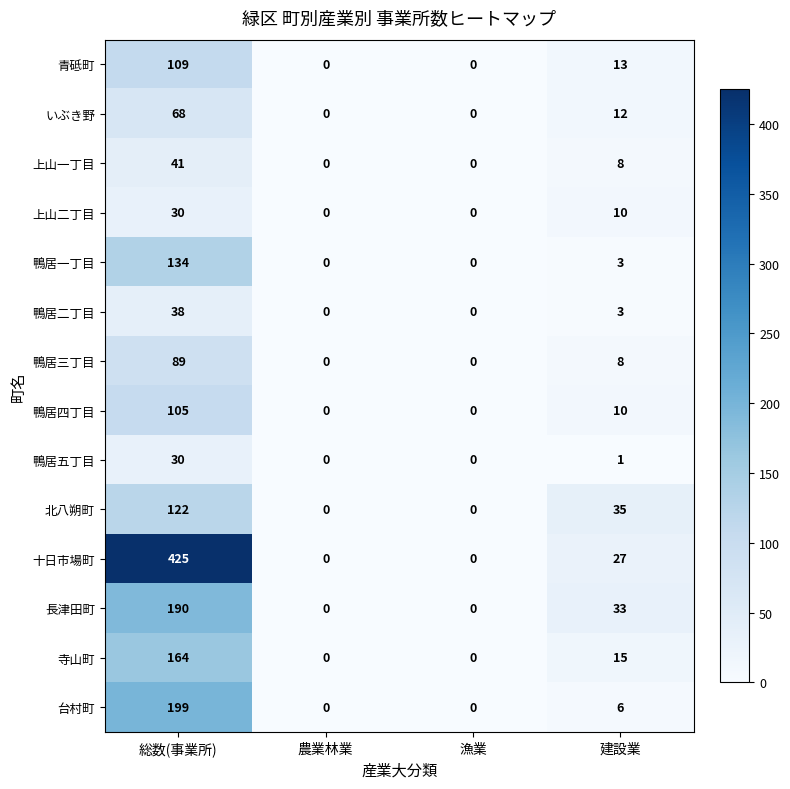

Read the 鴨居三丁目 value at 建設業, to the nearest 10.

10